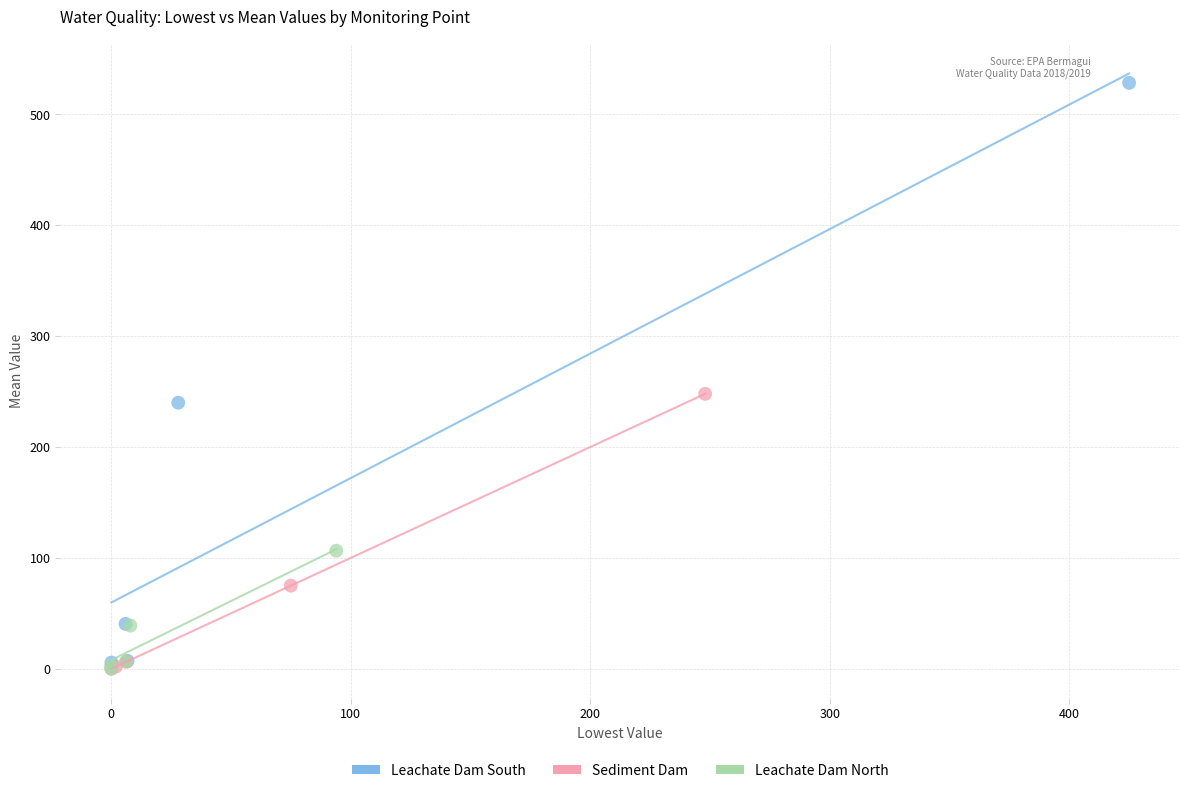

Which series reaches the maximum Y coordinate?

Leachate Dam South